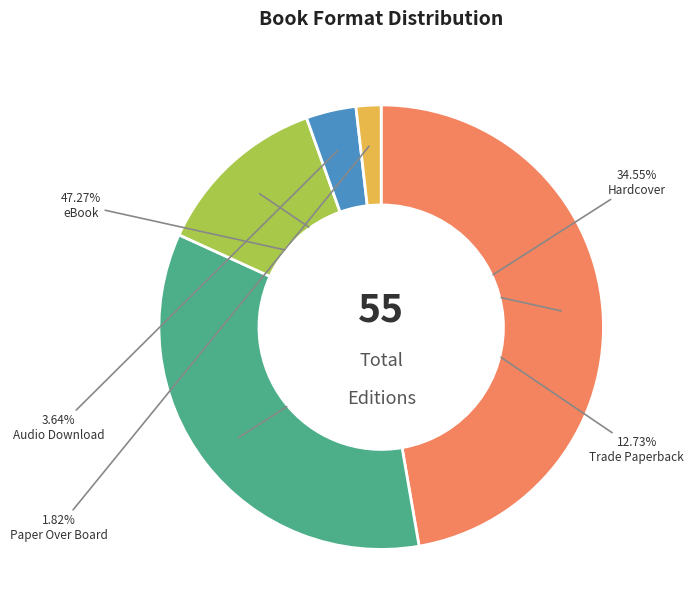

Does any single category account for the majority?

No